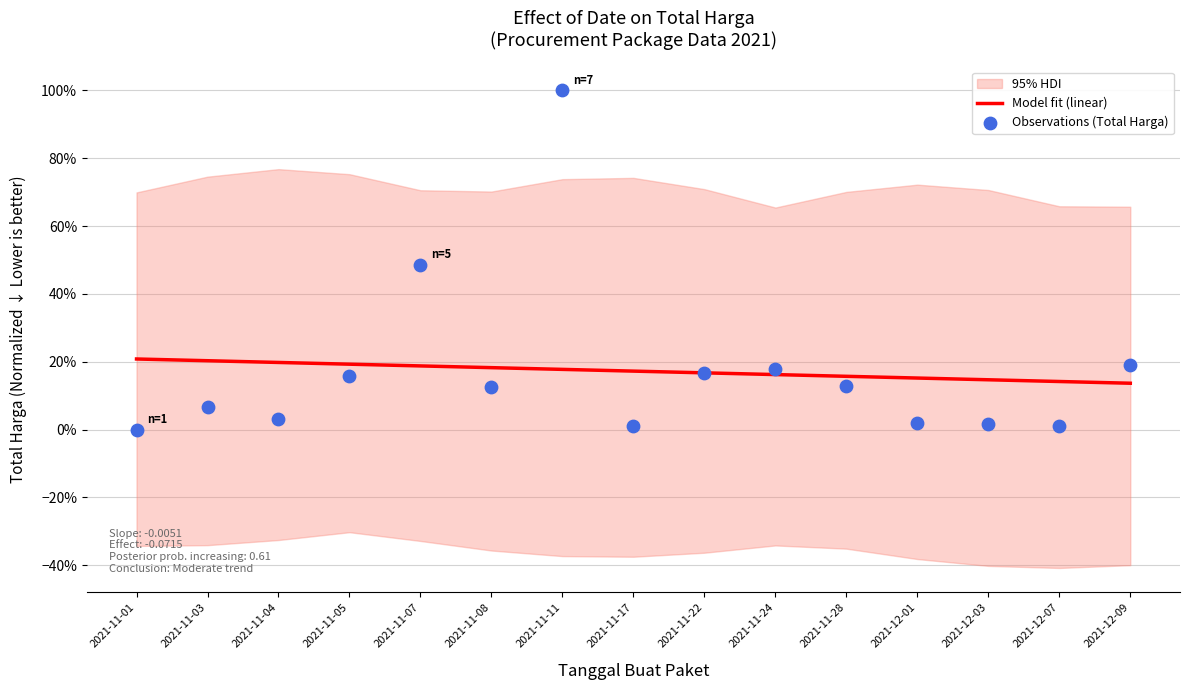

At which category is the sum across all series the highest?

2021-11-11